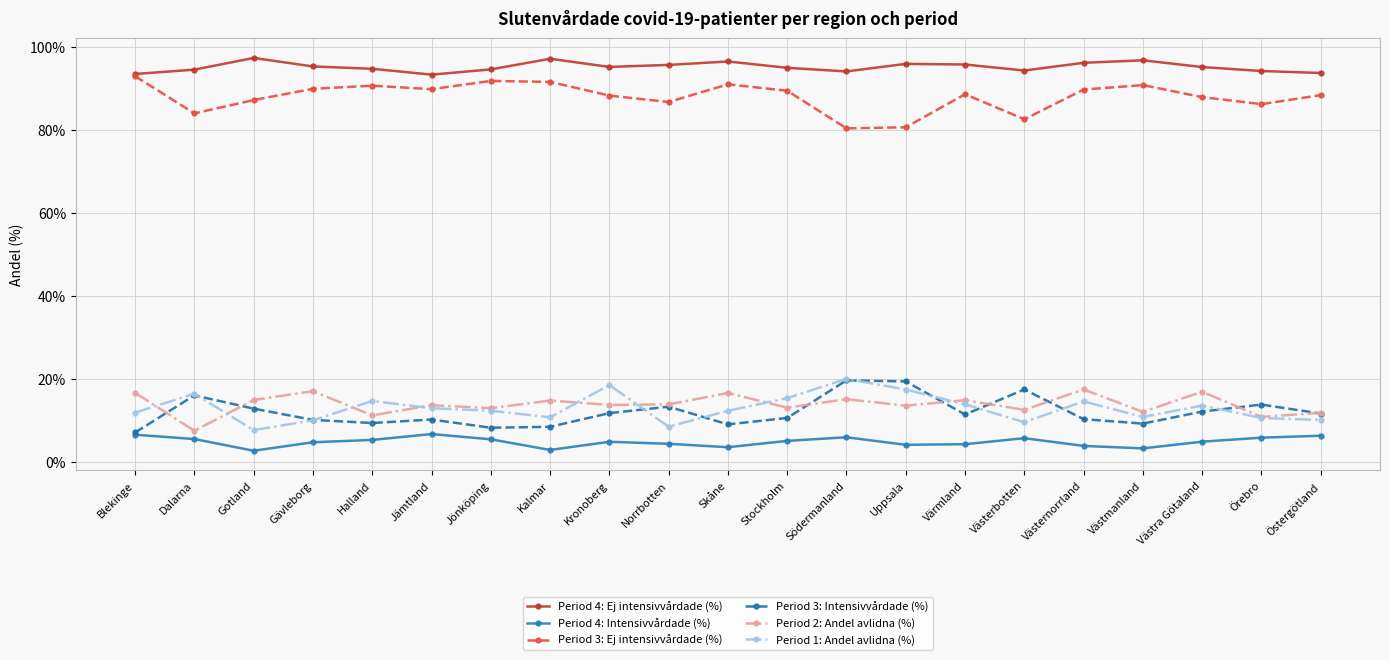

At how many categories does at least one series exceed 64?

21